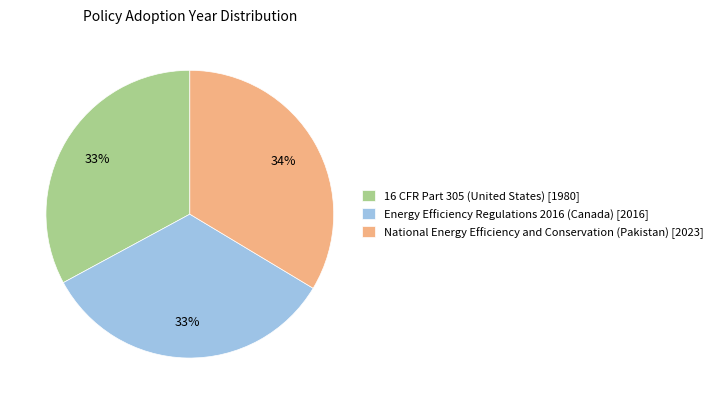

Is it true that Energy Efficiency Regulations 2016 (Canada) [2016] is 33% of the pie?

True